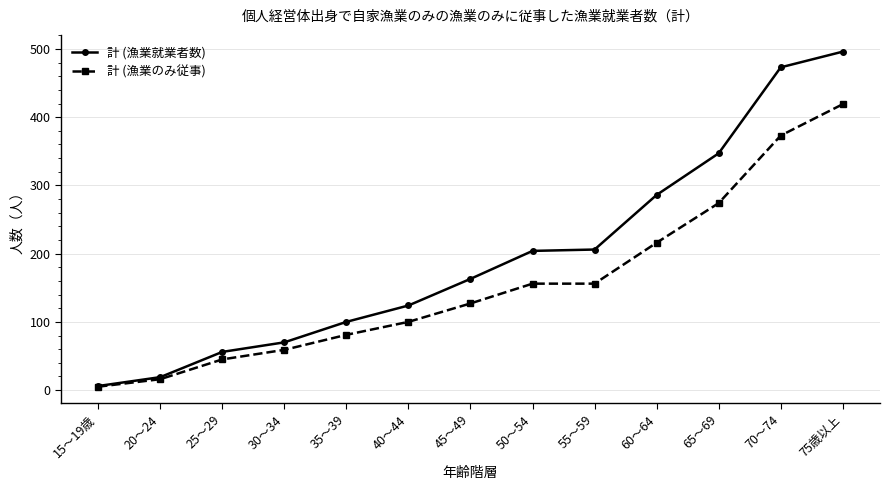

How many lines are shown in the chart?

2